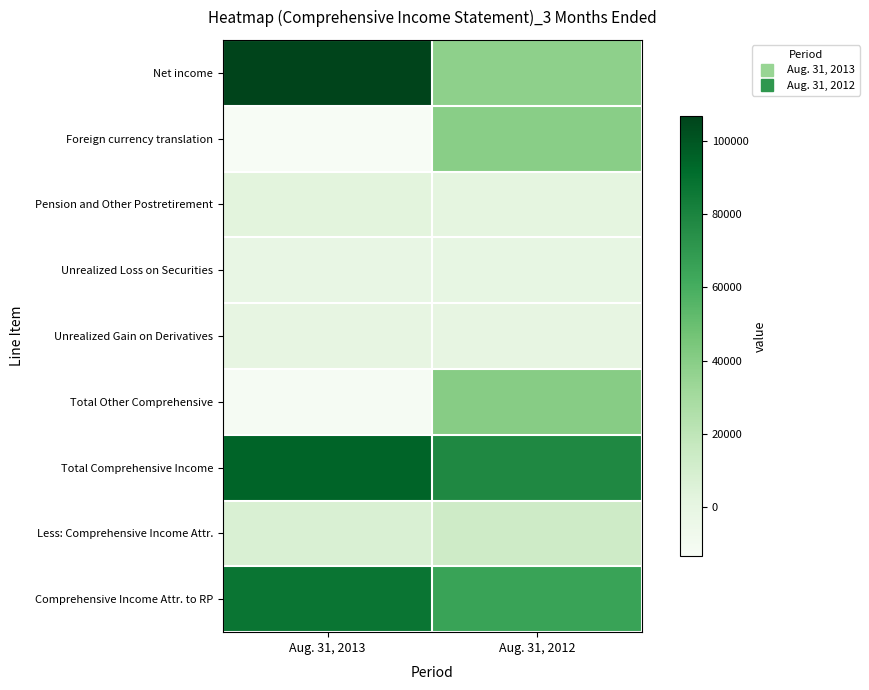

Reading left to right, list all the values displayed in this chart.

Net income: Aug. 31, 2013=106889	Aug. 31, 2012=37867
Foreign currency translation: Aug. 31, 2013=-13414	Aug. 31, 2012=39230
Pension and Other Postretirement: Aug. 31, 2013=2924	Aug. 31, 2012=1206
Unrealized Loss on Securities: Aug. 31, 2013=-1439	Aug. 31, 2012=-352
Unrealized Gain on Derivatives: Aug. 31, 2013=109	Aug. 31, 2012=187
Total Other Comprehensive: Aug. 31, 2013=-11820	Aug. 31, 2012=40271
Total Comprehensive Income: Aug. 31, 2013=95069	Aug. 31, 2012=78138
Less: Comprehensive Income Attr.: Aug. 31, 2013=7627	Aug. 31, 2012=13033
Comprehensive Income Attr. to RP: Aug. 31, 2013=87442	Aug. 31, 2012=65105